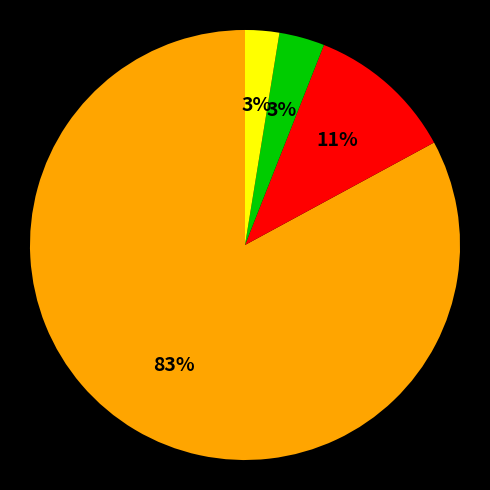

To the nearest percent, what is the average slice percentage?

25%